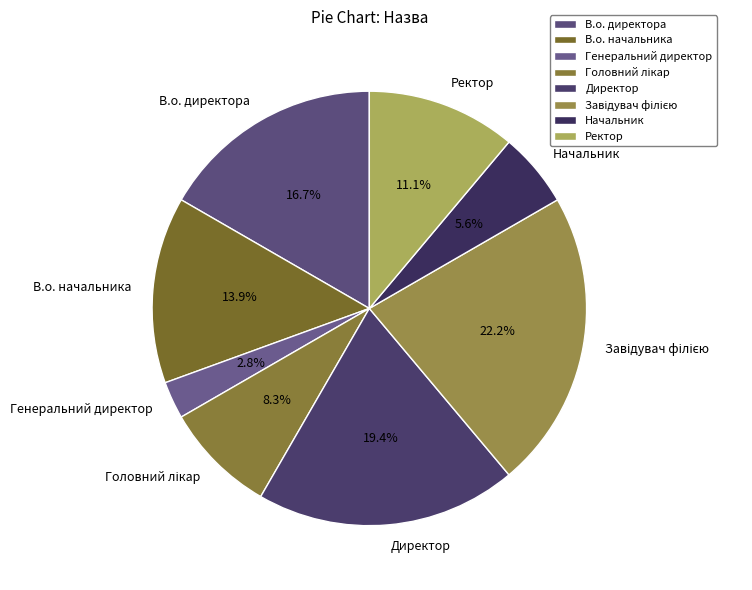

Is there a majority slice in this chart?

No